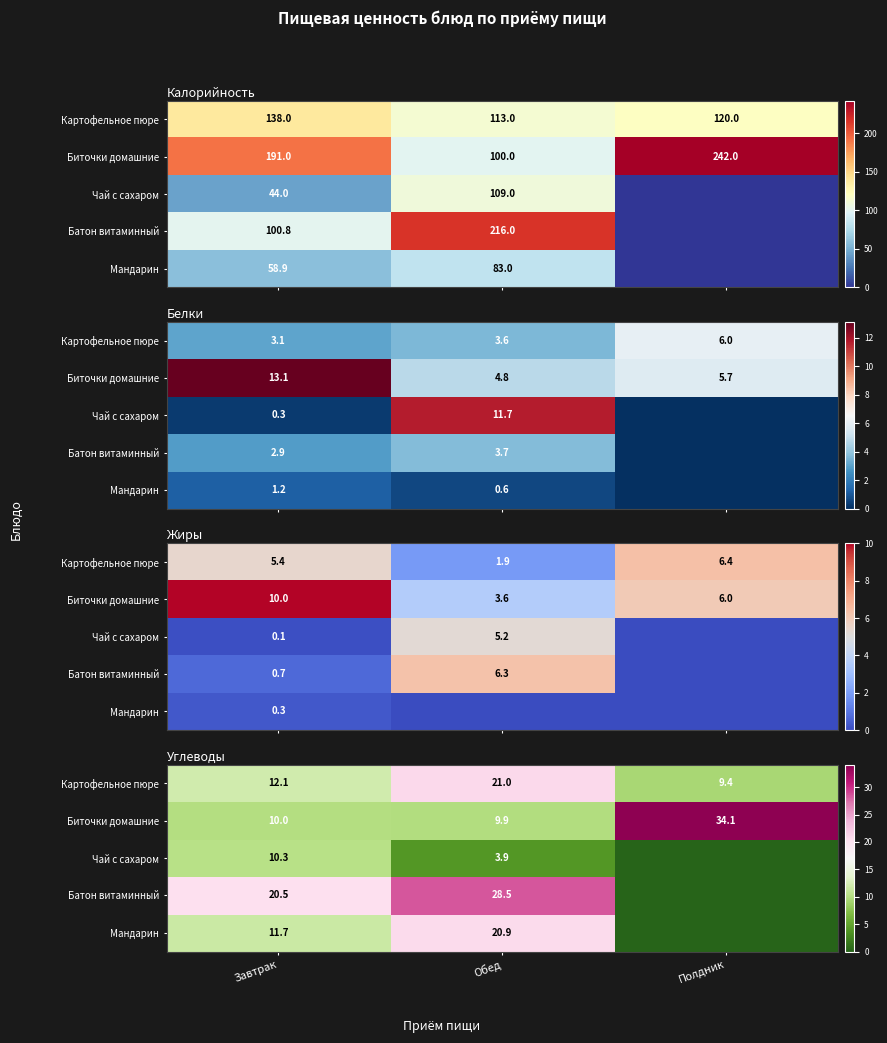

Between Полдник and Завтрак, which is larger?

Завтрак